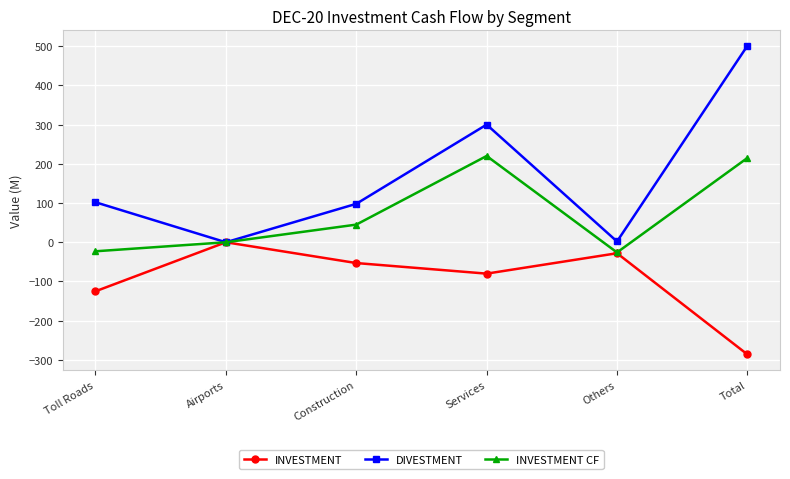

Is the value of DIVESTMENT at Total greater than the value of INVESTMENT at Services?

Yes